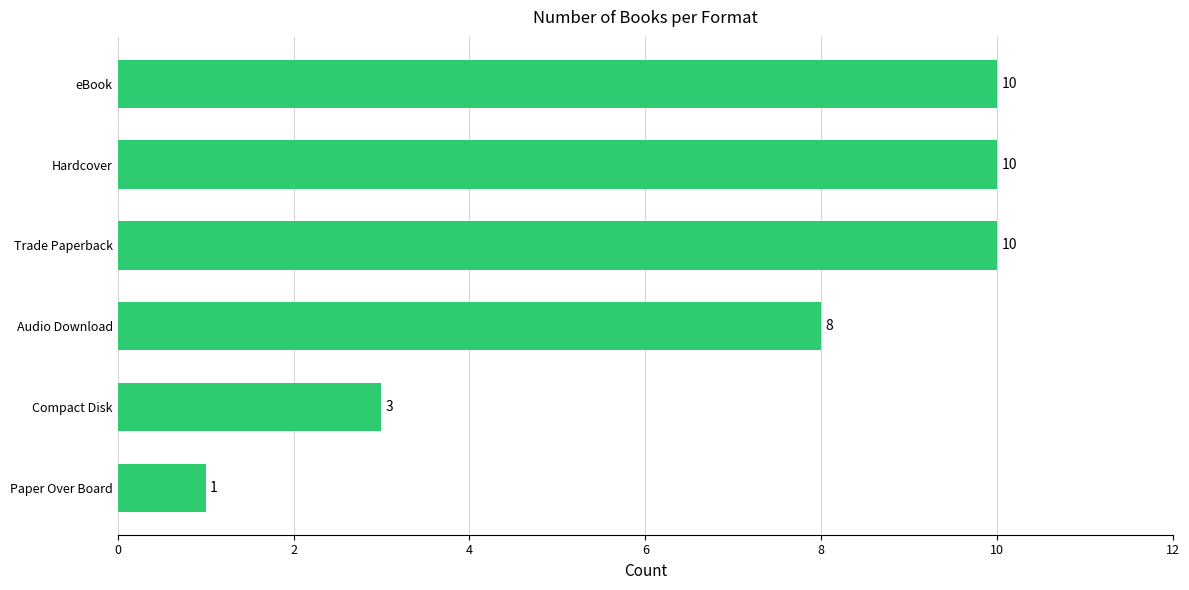

Are the bars horizontal?

Yes